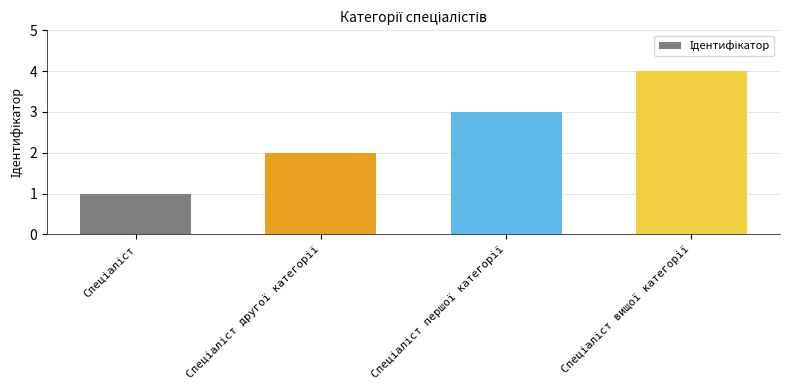

How many bars are there in total?

4